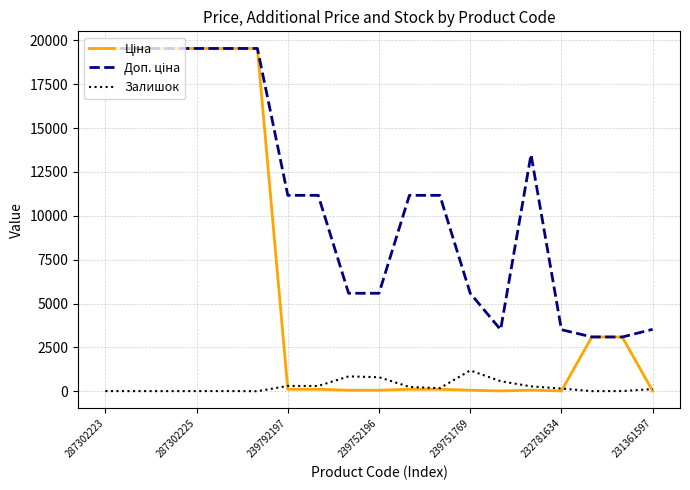

What is the greatest value displayed?

19542.7